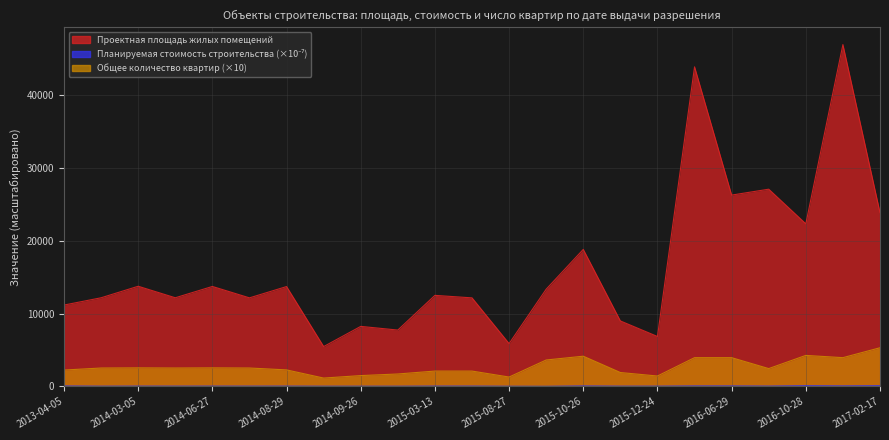

How many interior local valleys does the Общее количество квартир объекта series have?

6